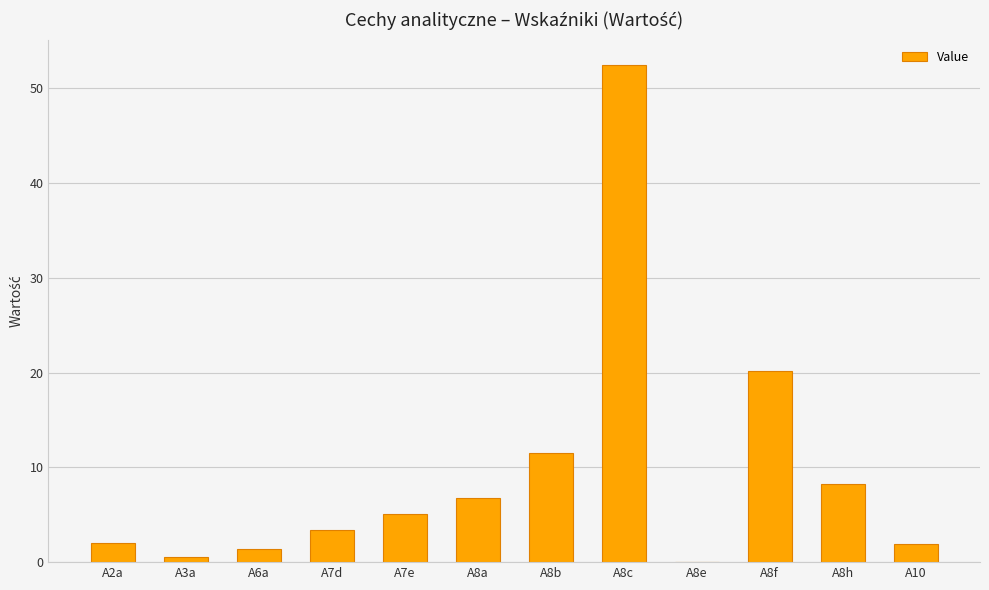

The chart shows a value of 5.1 at A7e. True or false?

True